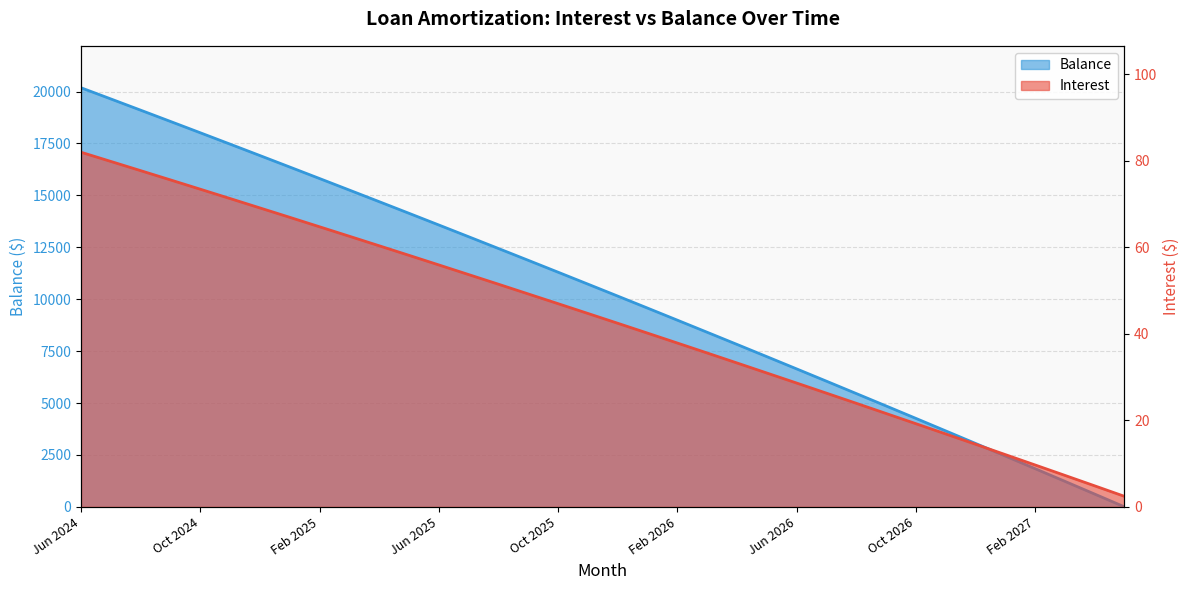

Reading right to left, list all the values displayed in this chart.

Interest: May 2027=2.4	Apr 2027=4.9	Mar 2027=7.3	Feb 2027=9.7	Jan 2027=12.1	Dec 2026=14.5	Nov 2026=16.9	Oct 2026=19.2	Sep 2026=21.6	Aug 2026=24.0	Jul 2026=26.3	Jun 2026=28.6	May 2026=31.0	Apr 2026=33.3	Mar 2026=35.6	Feb 2026=37.9	Jan 2026=40.2	Dec 2025=42.5	Nov 2025=44.7	Oct 2025=47.0	Sep 2025=49.2	Aug 2025=51.5	Jul 2025=53.7	Jun 2025=56.0	May 2025=58.2	Apr 2025=60.4	Mar 2025=62.6	Feb 2025=64.8	Jan 2025=67.0	Dec 2024=69.1	Nov 2024=71.3	Oct 2024=73.5	Sep 2024=75.6	Aug 2024=77.8	Jul 2024=79.9	Jun 2024=82.0
Balance: May 2027=1.0	Apr 2027=617.0	Mar 2027=1231.0	Feb 2027=1842.0	Jan 2027=2451.0	Dec 2026=3058.0	Nov 2026=3662.0	Oct 2026=4264.0	Sep 2026=4863.0	Aug 2026=5460.0	Jul 2026=6055.0	Jun 2026=6647.0	May 2026=7237.0	Apr 2026=7825.0	Mar 2026=8410.0	Feb 2026=8993.0	Jan 2026=9574.0	Dec 2025=10152.0	Nov 2025=10728.0	Oct 2025=11302.0	Sep 2025=11874.0	Aug 2025=12443.0	Jul 2025=13010.0	Jun 2025=13575.0	May 2025=14138.0	Apr 2025=14698.0	Mar 2025=15256.0	Feb 2025=15812.0	Jan 2025=16366.0	Dec 2024=16918.0	Nov 2024=17468.0	Oct 2024=18015.0	Sep 2024=18560.0	Aug 2024=19103.0	Jul 2024=19644.0	Jun 2024=20183.0